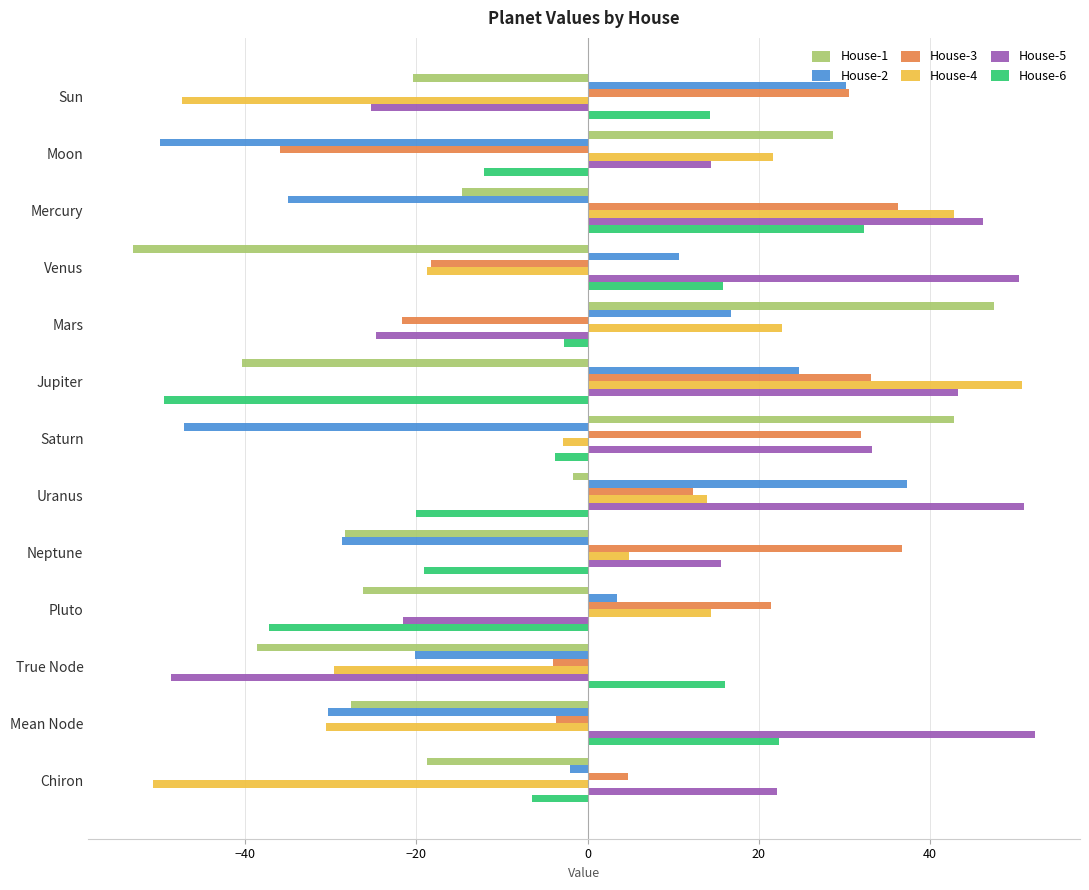

True or false: House-3 has a value of -18.3 at Venus.

True